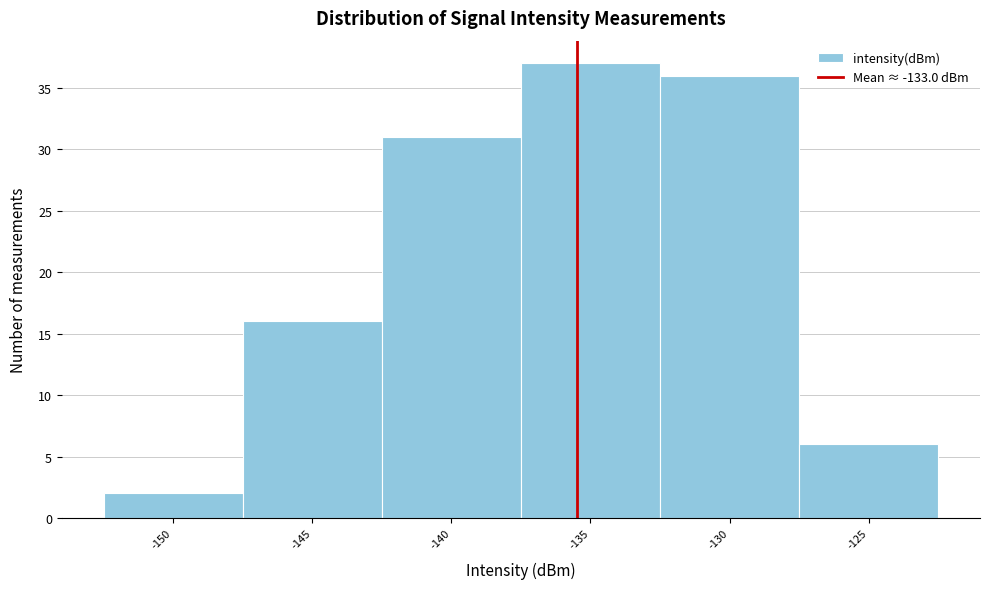

Reading left to right, extract all data points from this chart.

2	16	31	37	36	6